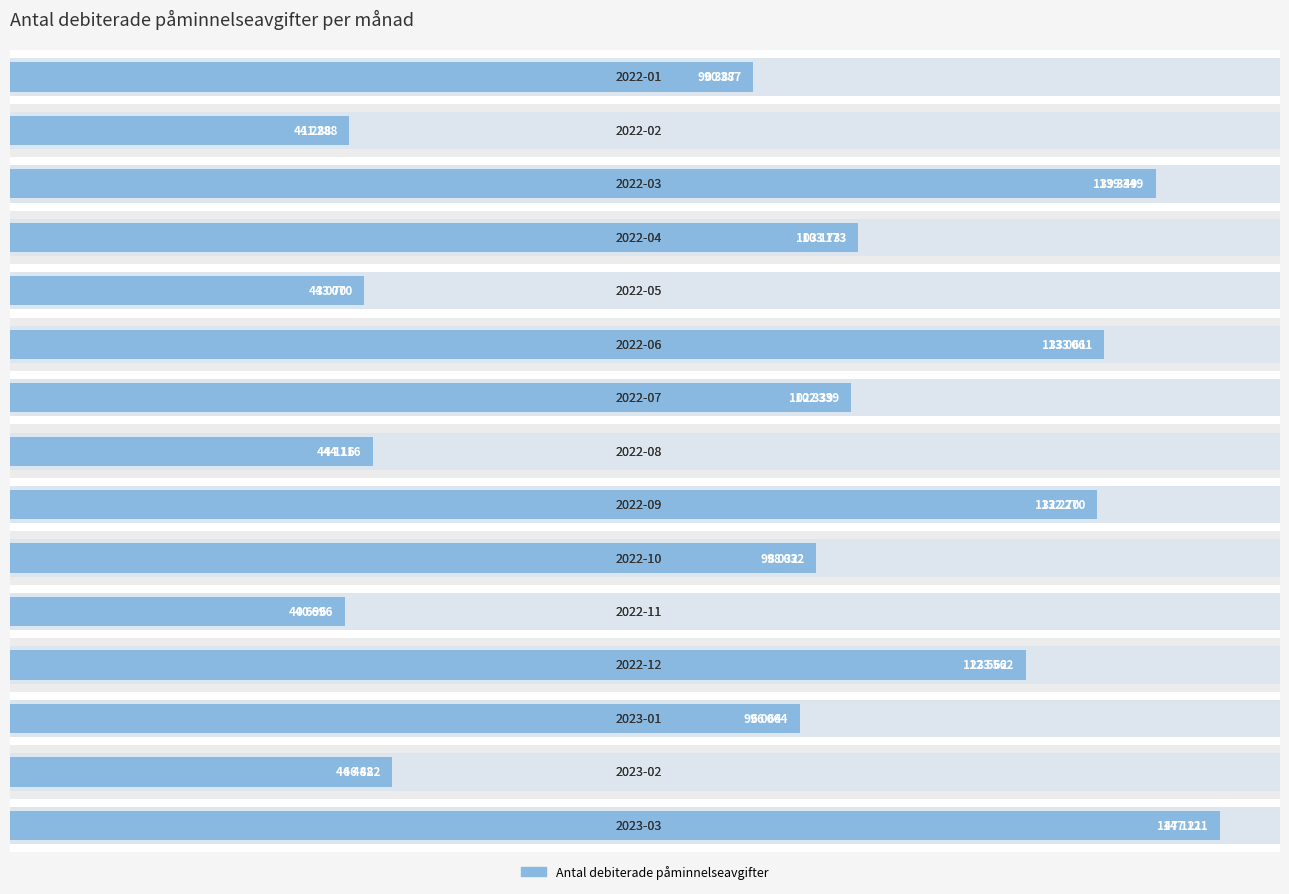

The chart shows a value of 224490 at 40000. True or false?

False